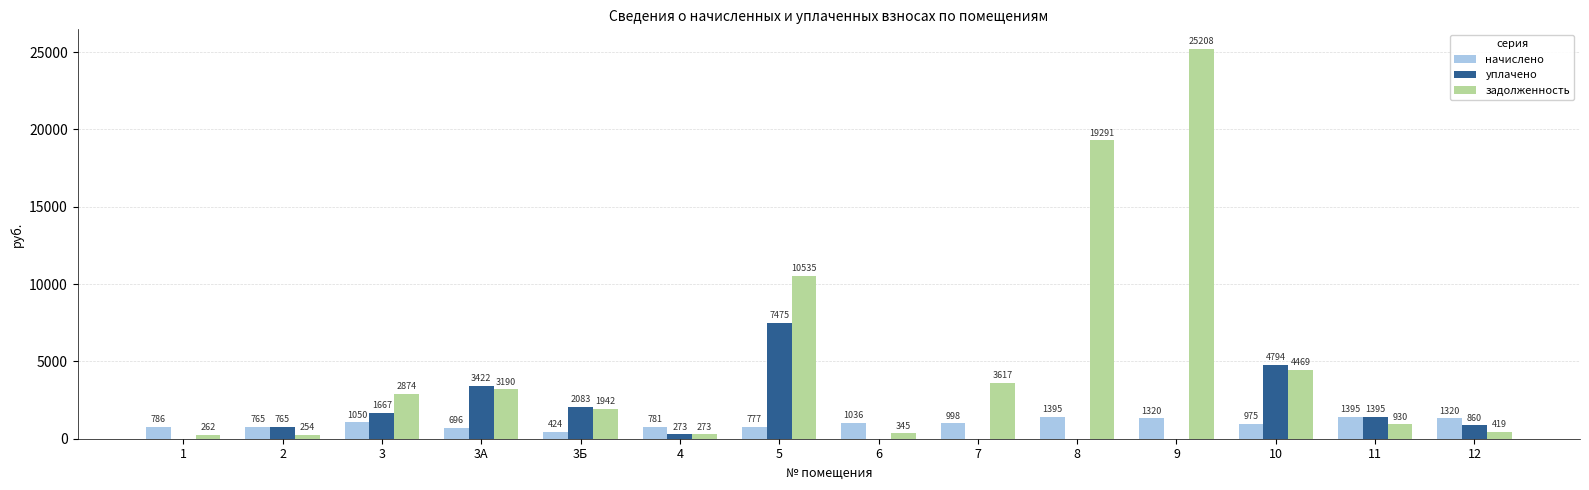

The value of уплачено at 6 is -3679.3. True or false?

False